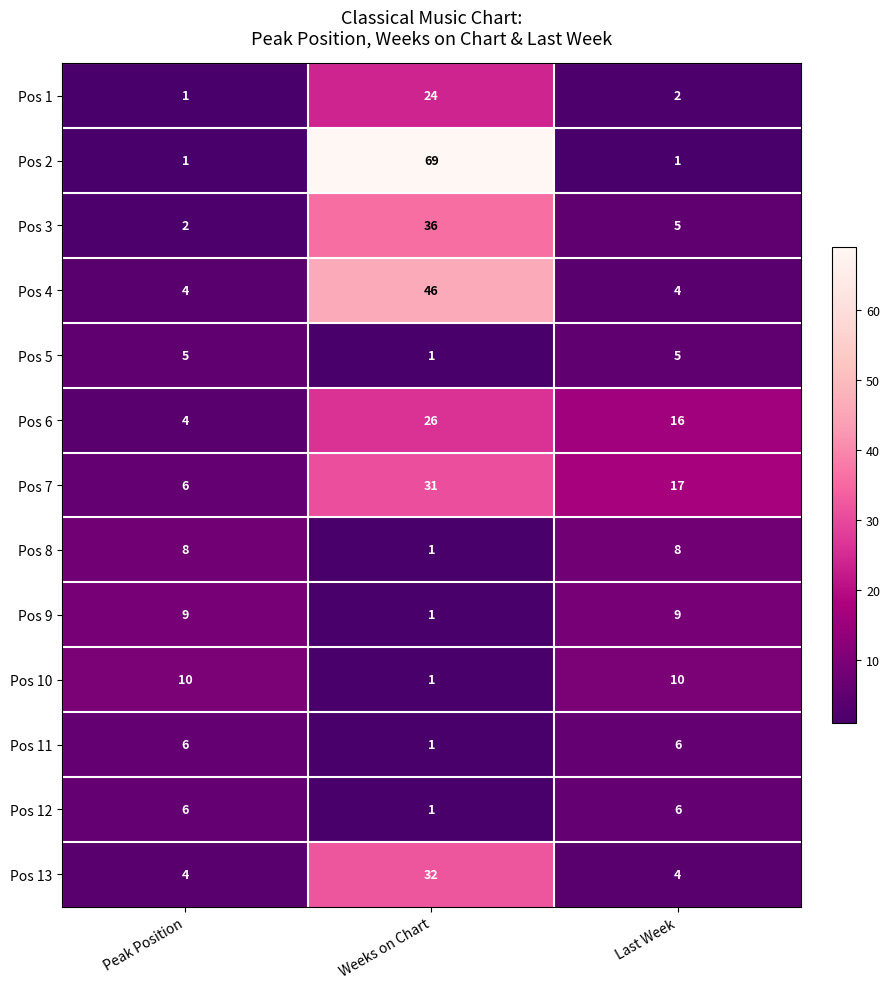

Which category has the highest value in the Pos 3 series?

Weeks on Chart